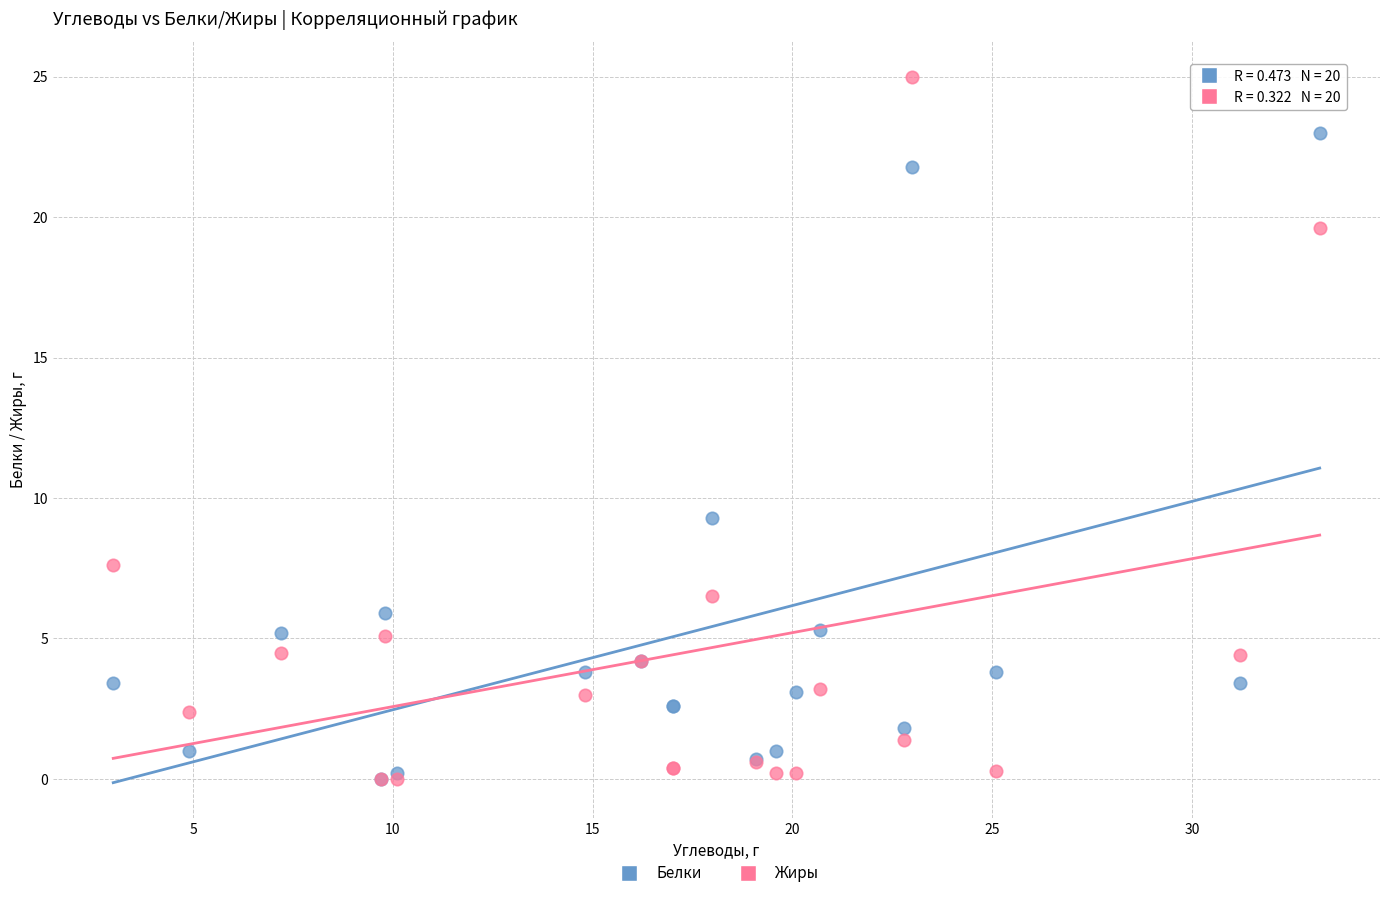

Across all series, what Y value is closest to 12?

9.3